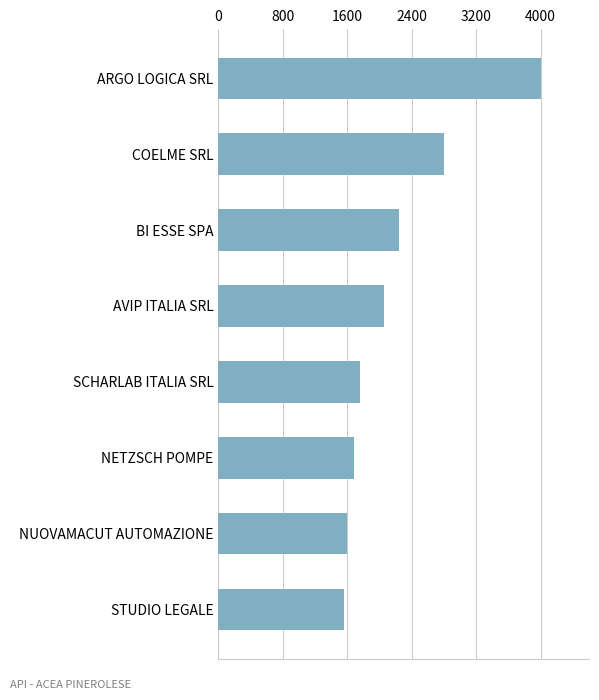

The value at COELME SRL is 2800.0. True or false?

True